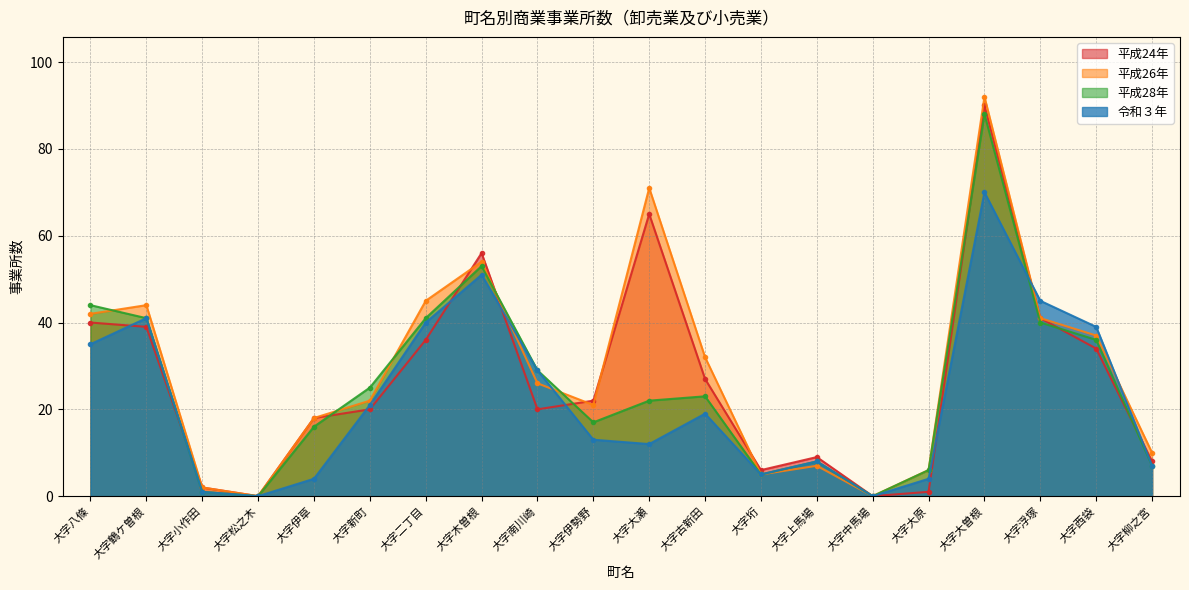

What is the difference between the maximum and minimum values in the 平成28年 series?

88